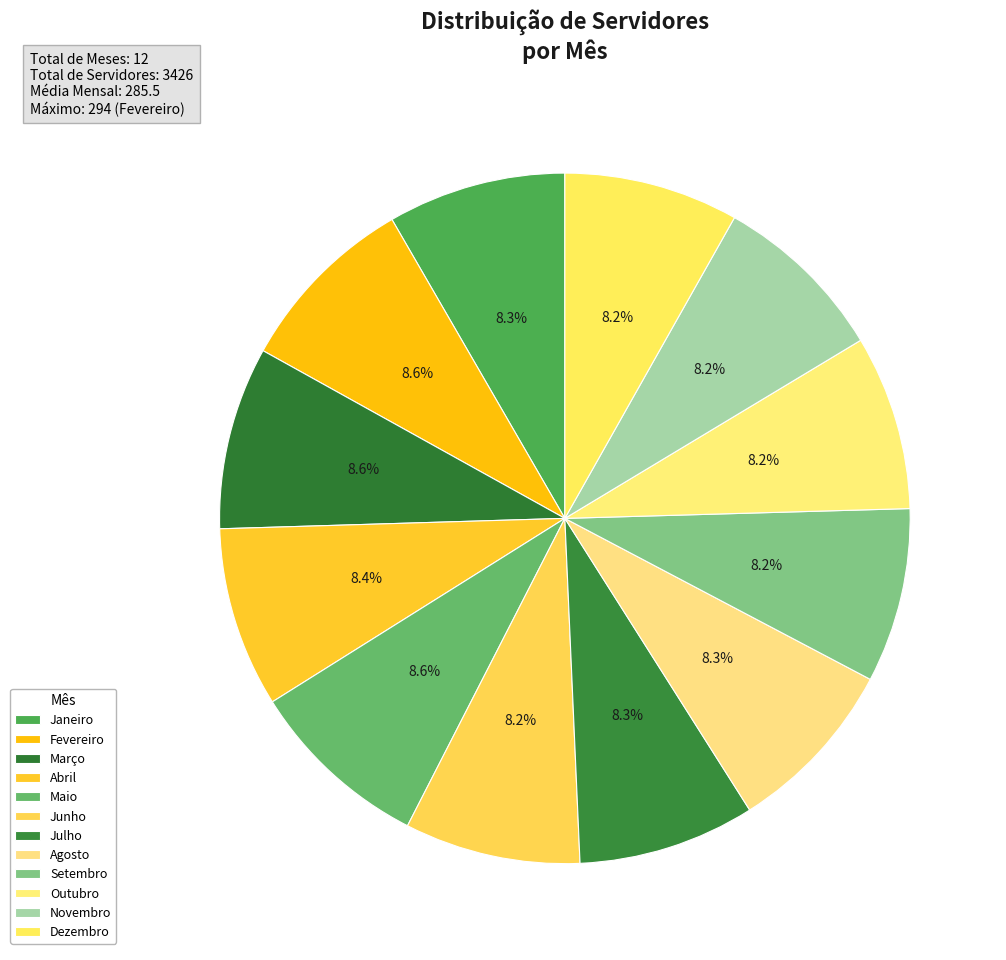

Is the sum of Agosto and Dezembro greater than half?

No